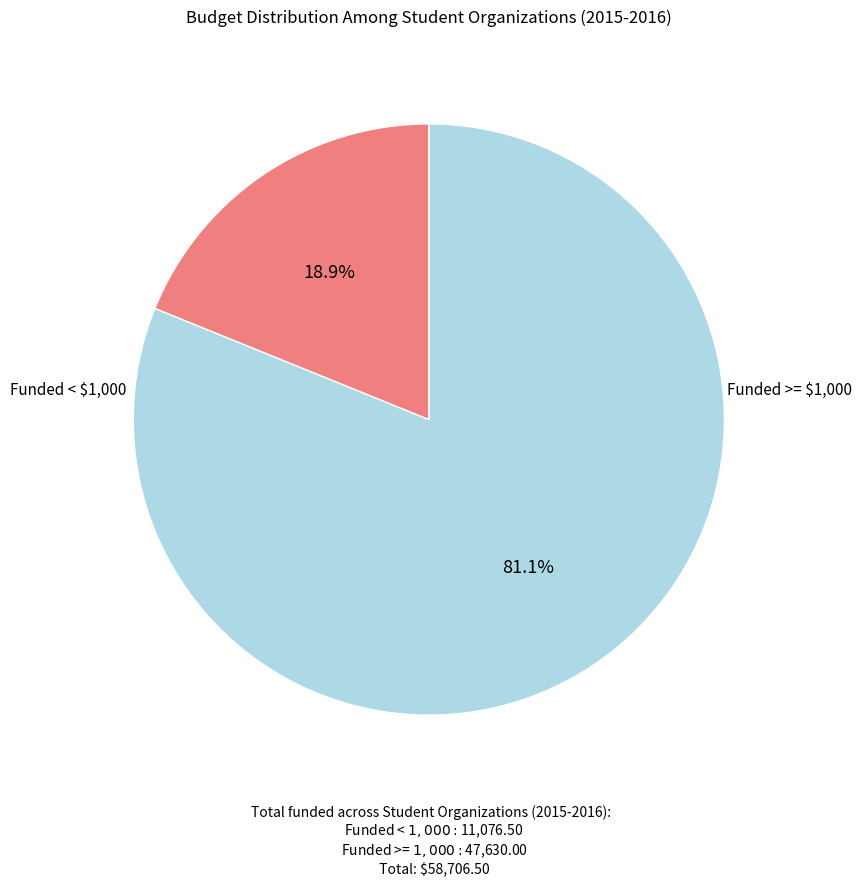

Does any single category account for the majority?

Yes